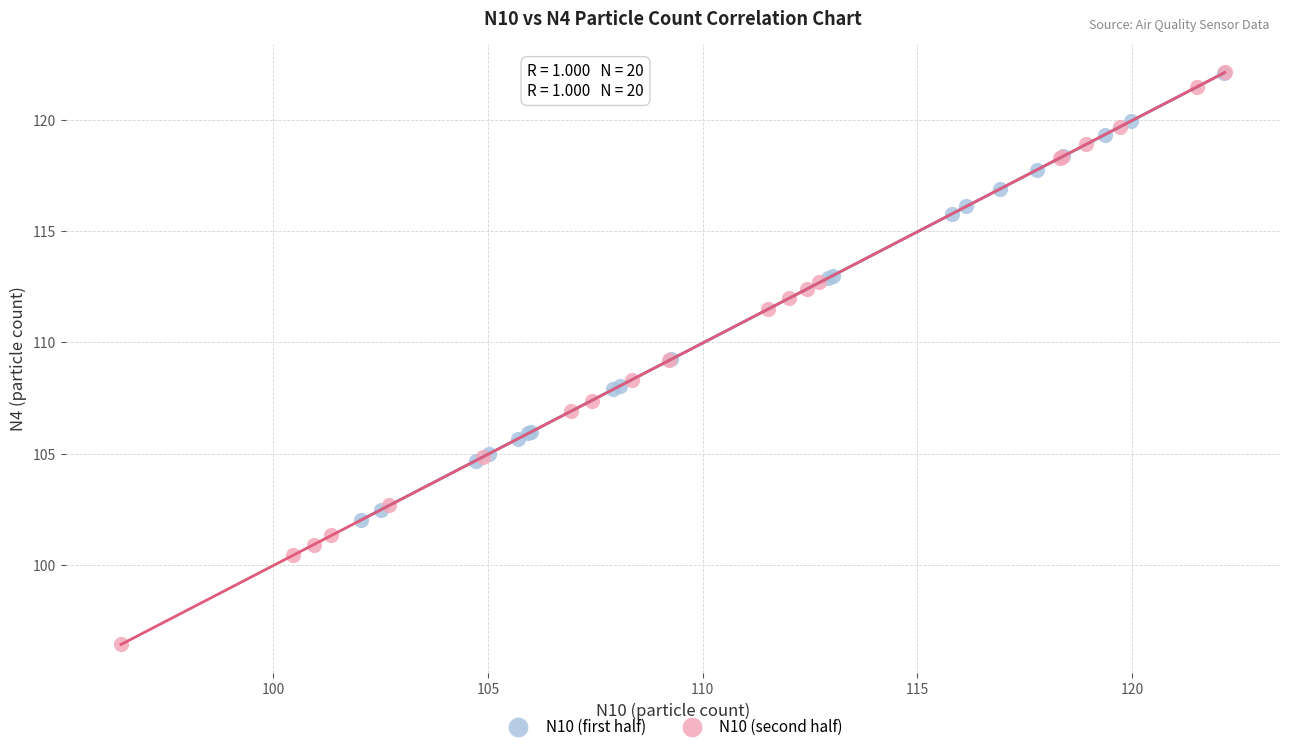

What are all the series names shown in the legend?

N10 (first half), N10 (second half)